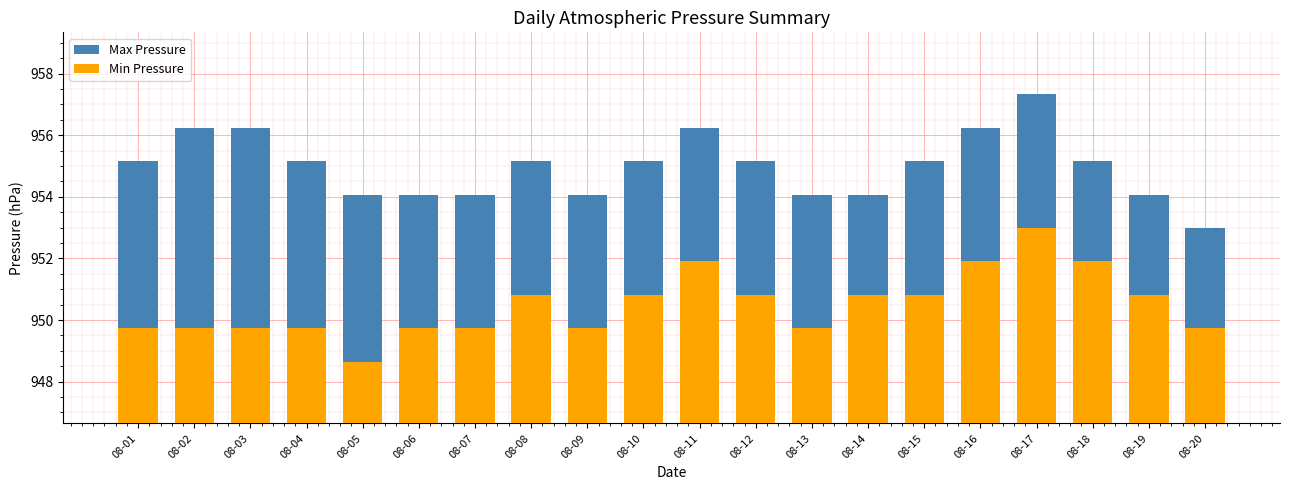

Reading left to right, transcribe all the data shown in this chart.

Max Pressure: 955.2	956.2	956.2	955.2	954.1	954.1	954.1	955.2	954.1	955.2	956.2	955.2	954.1	954.1	955.2	956.2	957.3	955.2	954.1	953.0
Min Pressure: 949.7	949.7	949.7	949.7	948.6	949.7	949.7	950.8	949.7	950.8	951.9	950.8	949.7	950.8	950.8	951.9	953.0	951.9	950.8	949.7